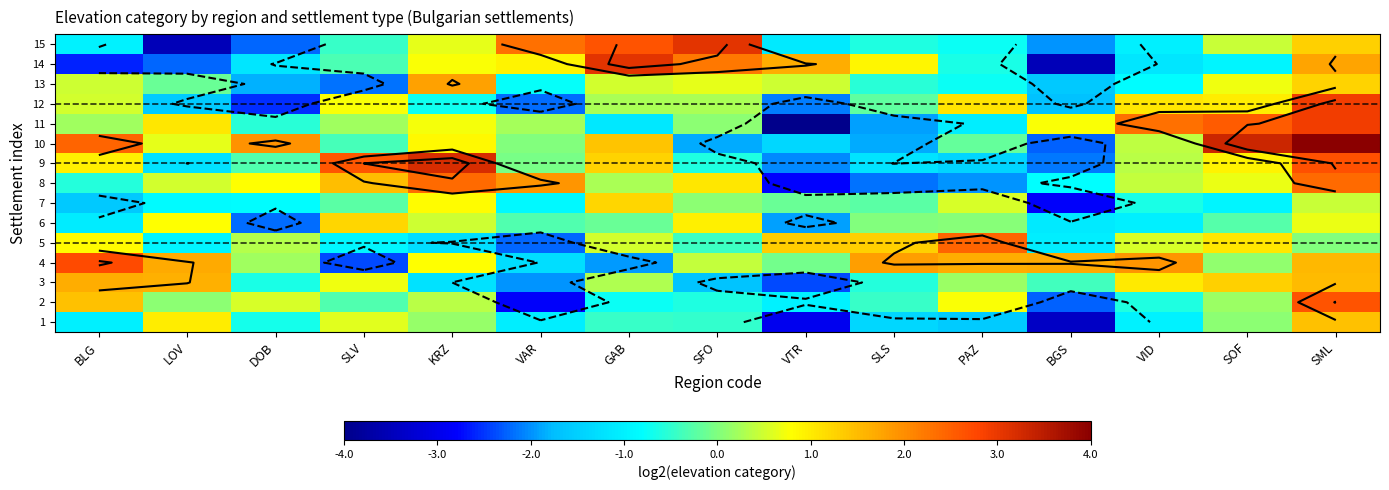

At how many categories does at least one series exceed 4?

2